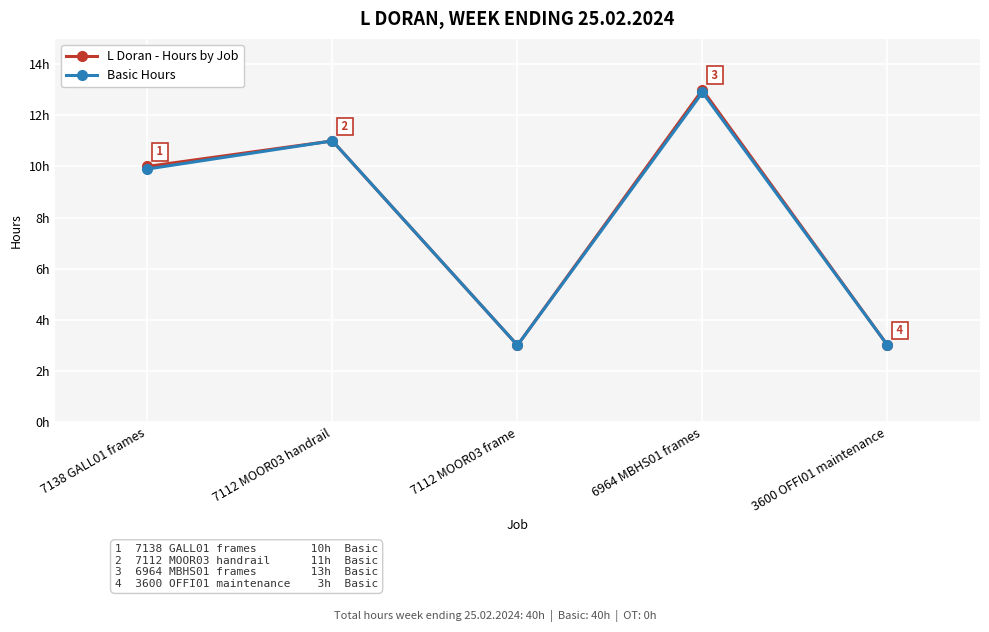

Which series changed the most between 7112 MOOR03 frame and 3600 OFFI01 maintenance?

L Doran - Hours by Job